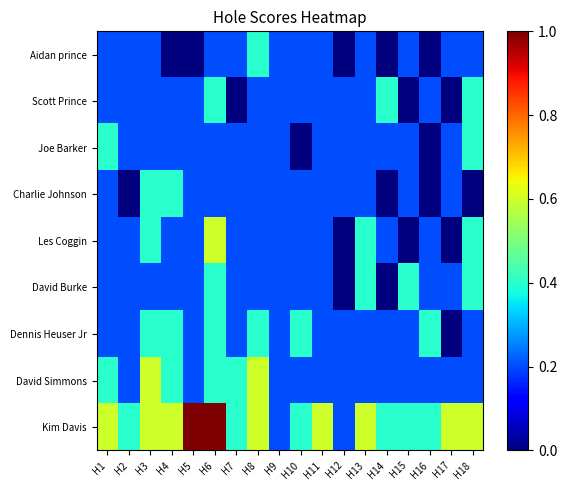

What is the total value across all series at H16?

1.6